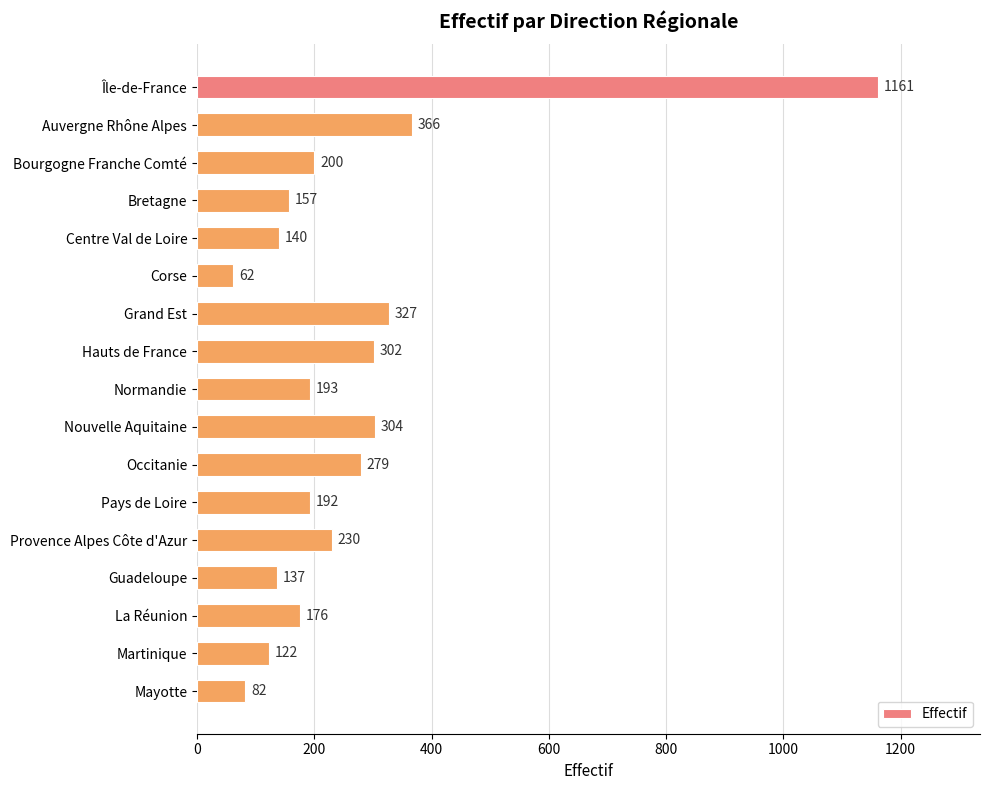

True or false: the data shows 230 at Provence Alpes Côte d'Azur.

True